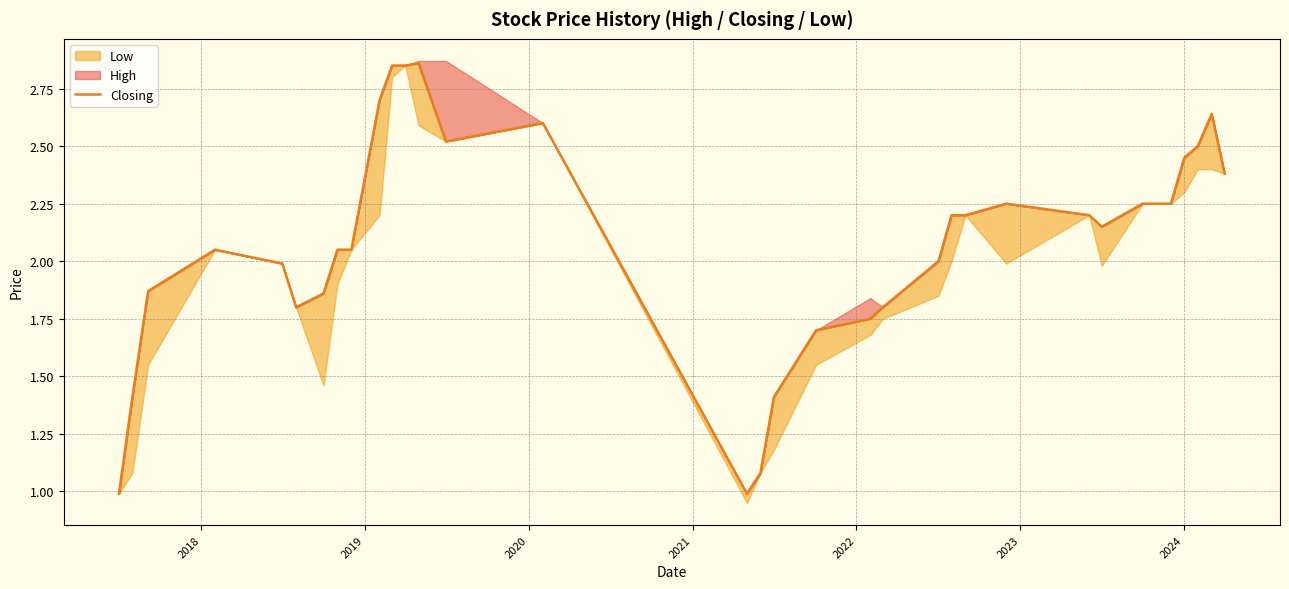

Reading left to right, extract all data points from this chart.

1.0	1.4	1.9	2.0	2.0	1.8	1.9	2.0	2.0	2.7	2.9	2.9	2.9	2.5	2.6	1.0	1.1	1.4	1.7	1.8	1.8	2.0	2.2	2.2	2.2	2.2	2.1	2.2	2.2	2.5	2.5	2.6	2.4